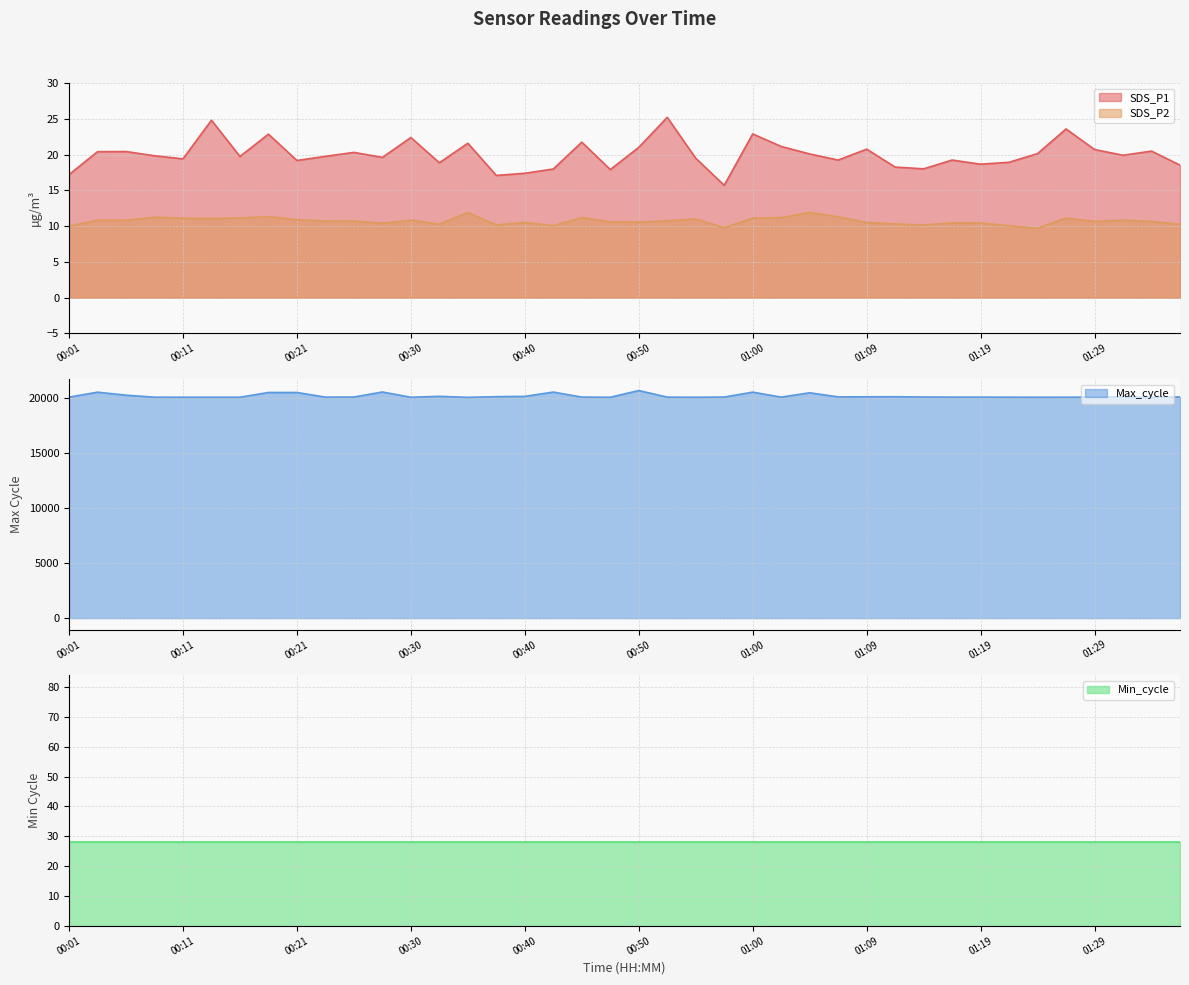

At which category does SDS_P2 reach its first local peak?

00:09